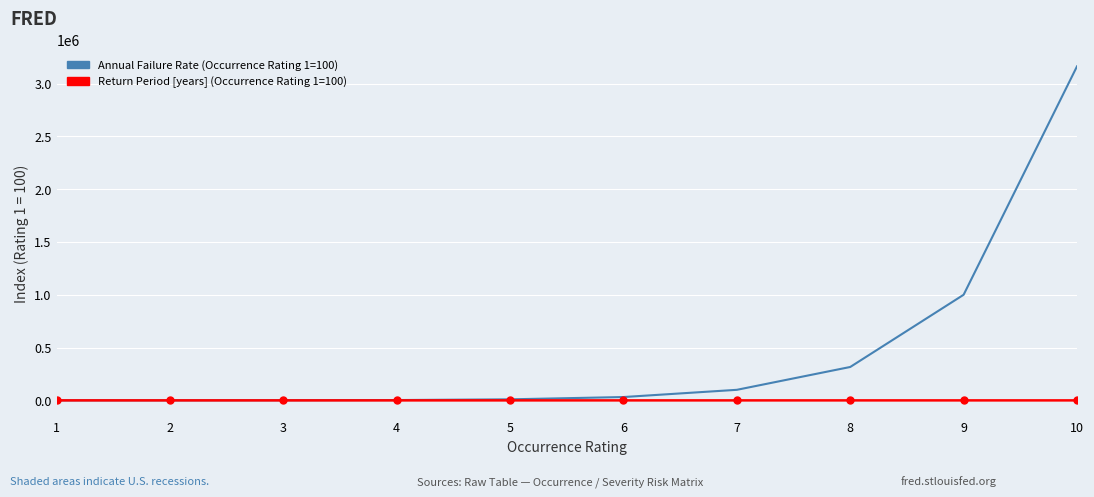

Read the Annual Failure Rate (Occurrence Rating 1=100) value at 1.

100.0